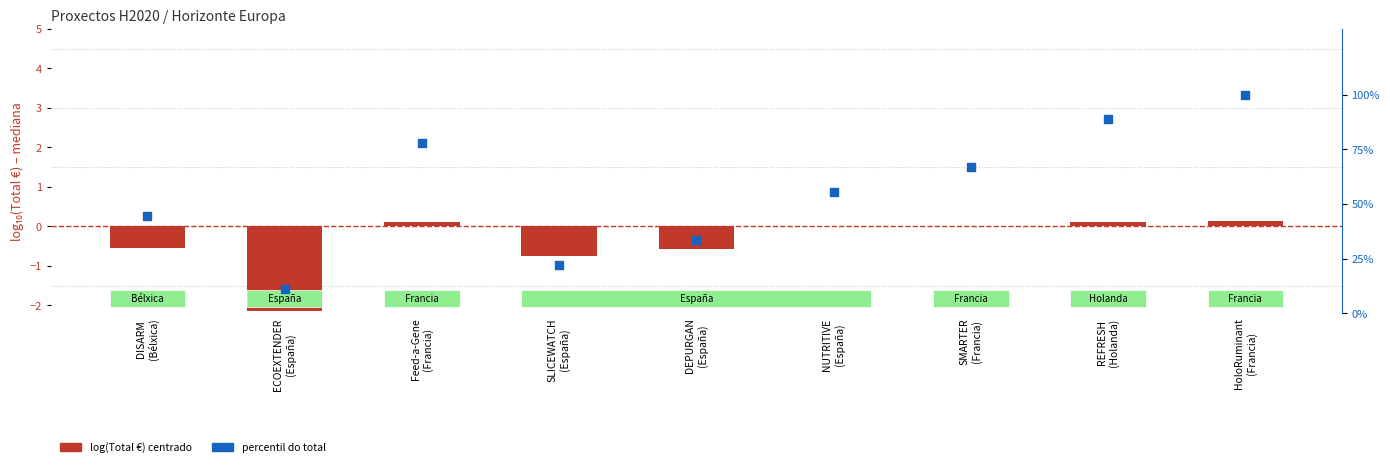

Which series has the largest total across all categories?

Percentil do total